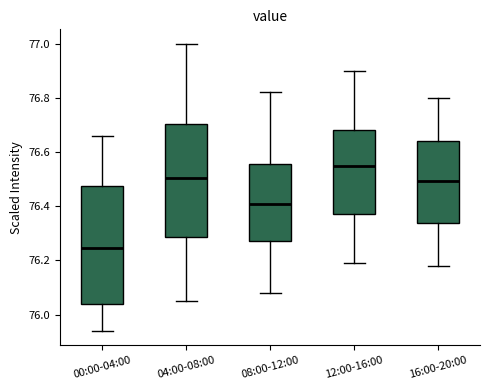

Where is the lower edge of the box for 08:00-12:00 on the y-axis? The values are not printed on the chart, so give them approximately, as read against the axis.

76.28